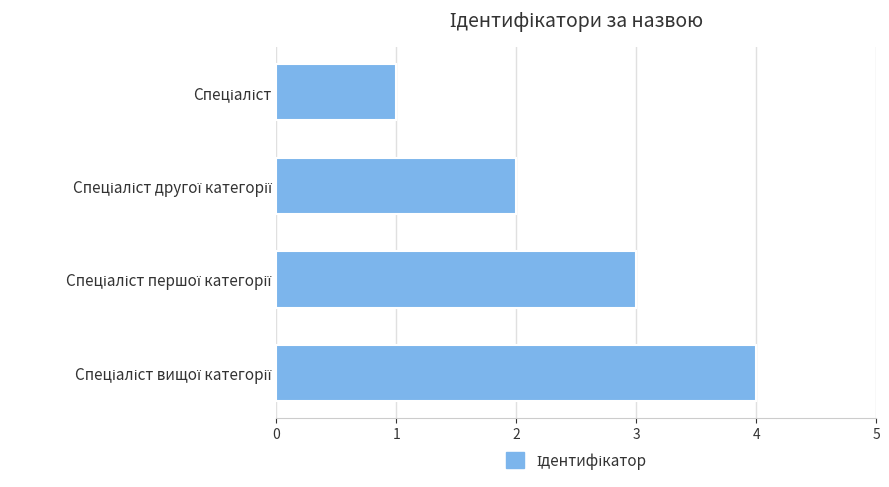

What is the sum of all values?

10